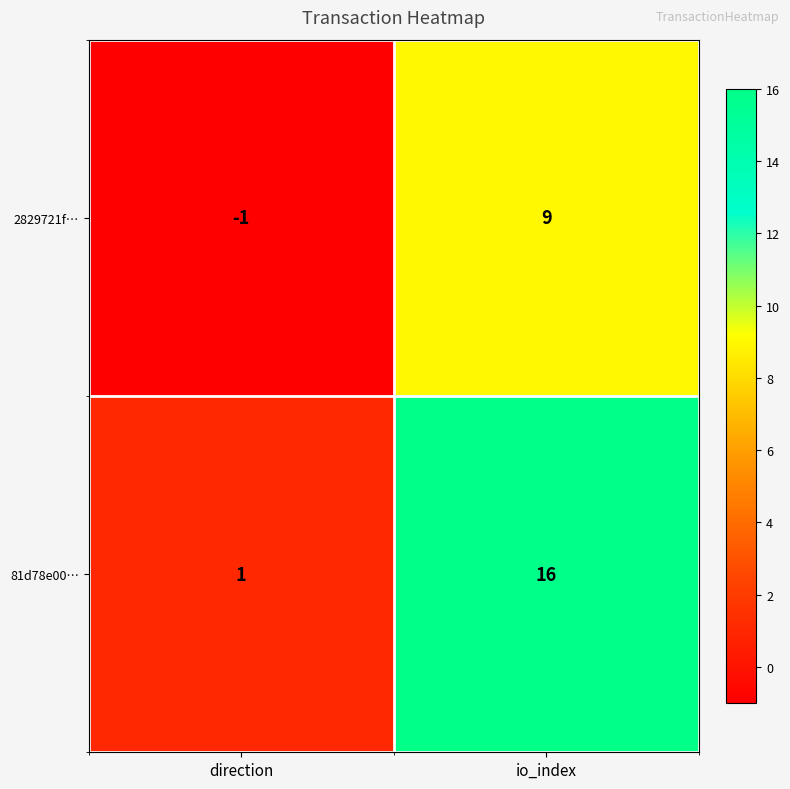

What is the difference between the highest and lowest values at io_index?

7